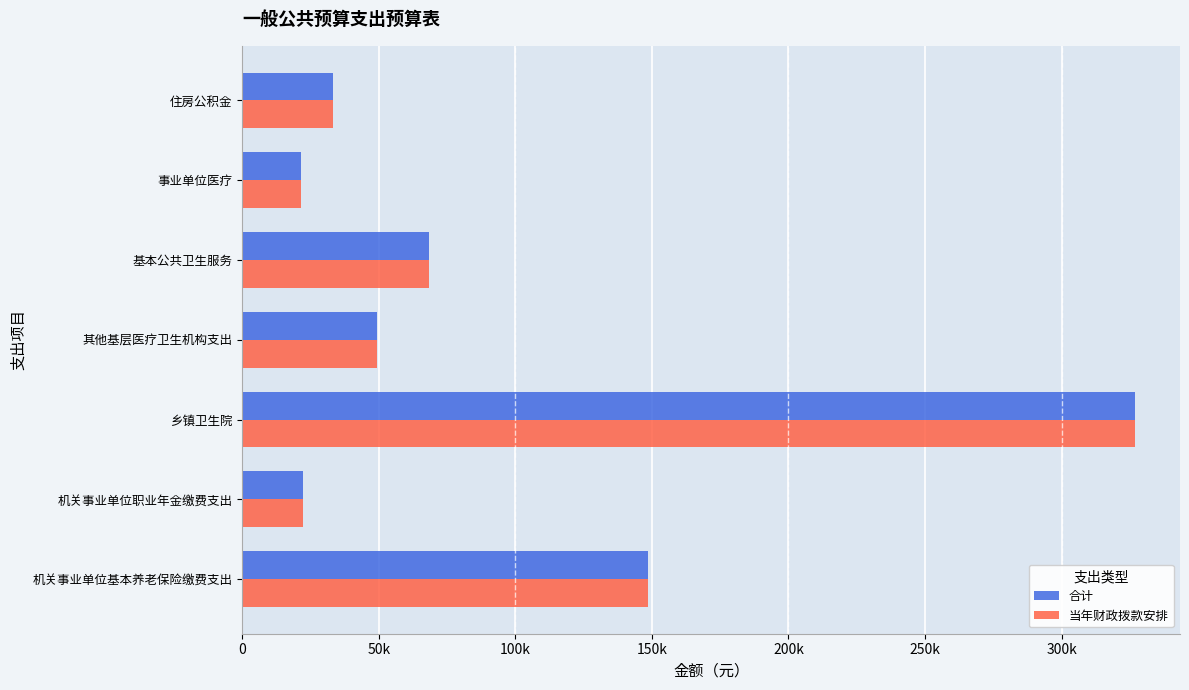

What is the difference between the maximum and minimum values in the 当年财政拨款安排 series?

305611